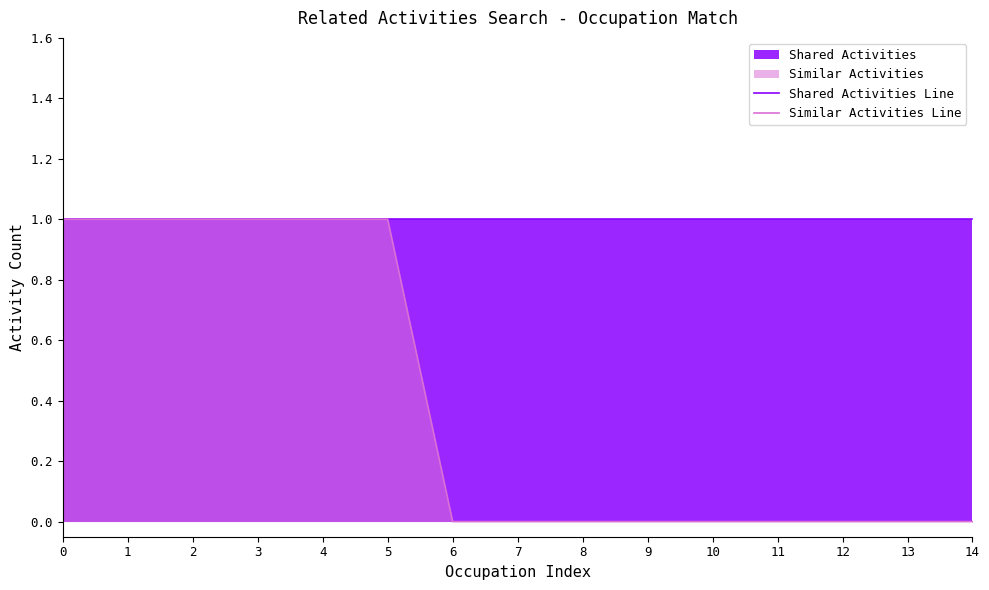

How many positive values does the Similar Activities Line series have?

6